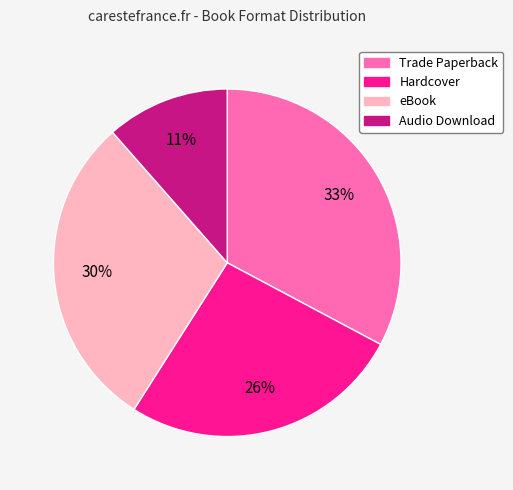

Is Hardcover the majority of the pie?

No